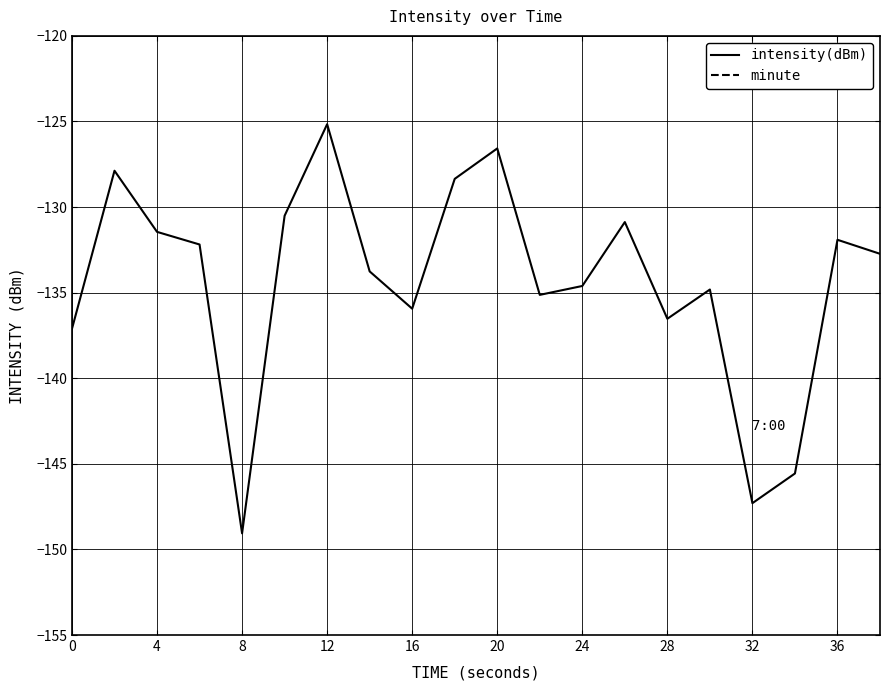

At which label does intensity(dBm) reach its peak?

12